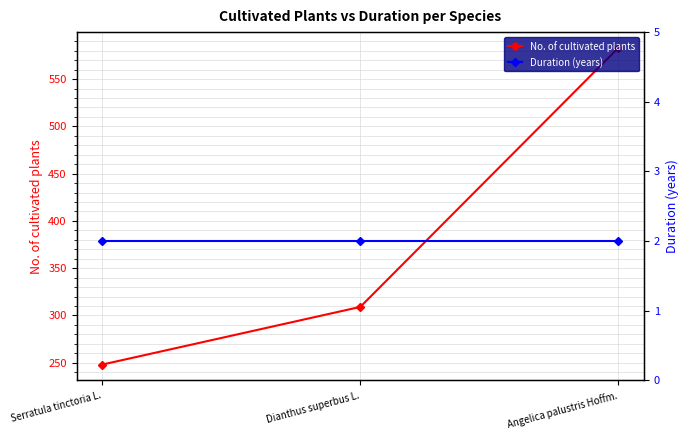

Which series has the largest total across all categories?

No. of cultivated plants